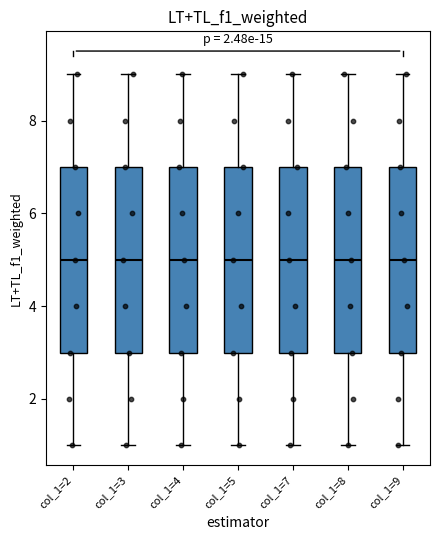

Where is the lower edge of the box for col_1=7 on the y-axis? The values are not printed on the chart, so give them approximately, as read against the axis.

3